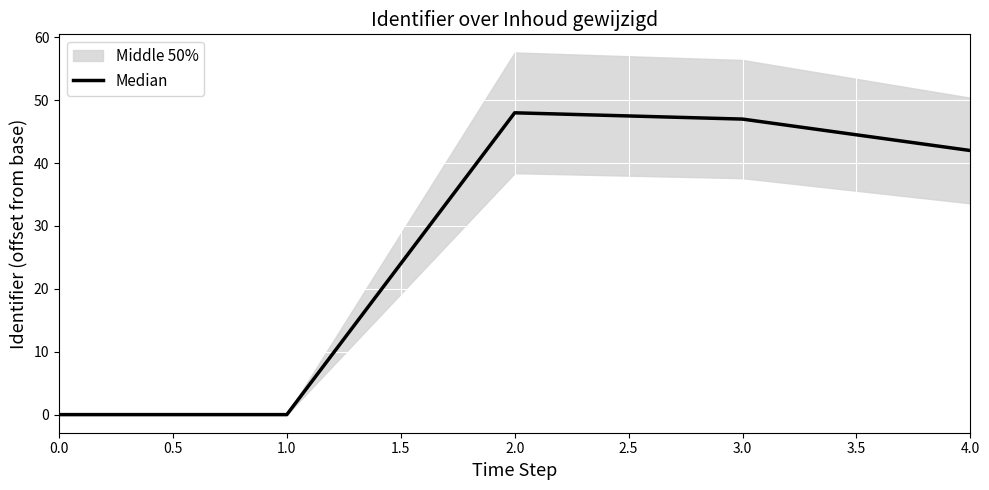

How many lines are shown in the chart?

1